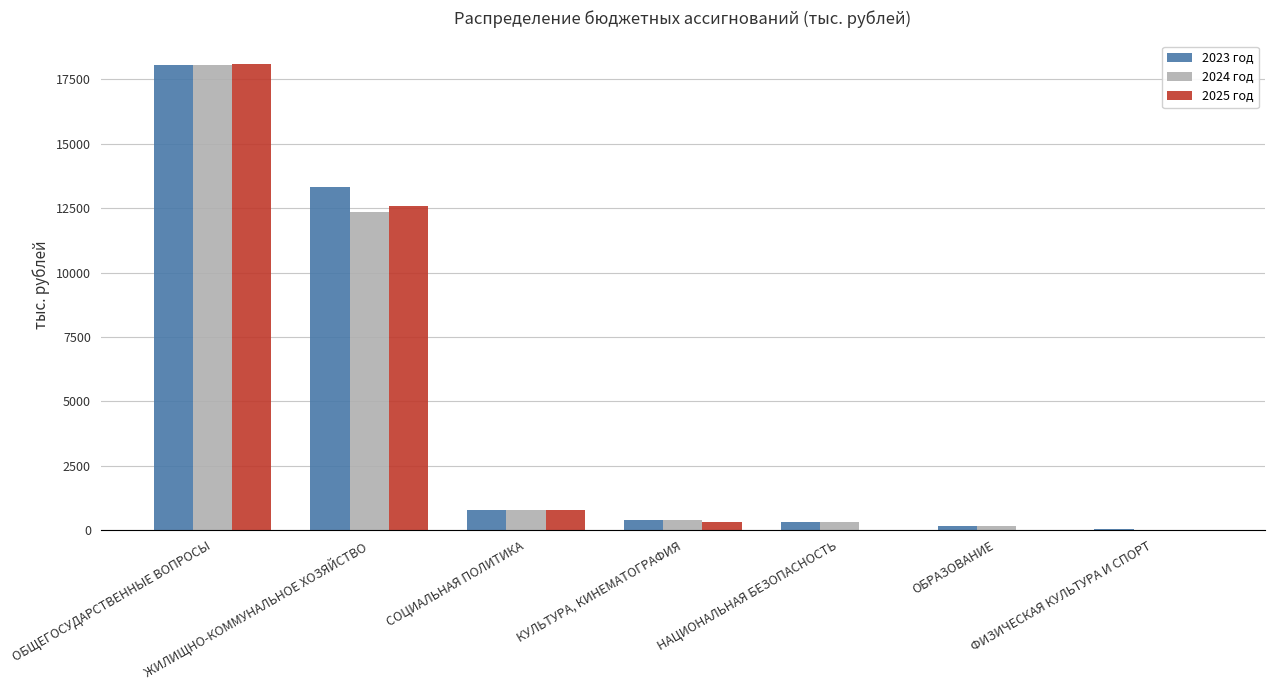

What is the sum of the 2023 год values at КУЛЬТУРА, КИНЕМАТОГРАФИЯ and ОБРАЗОВАНИЕ?

556.0